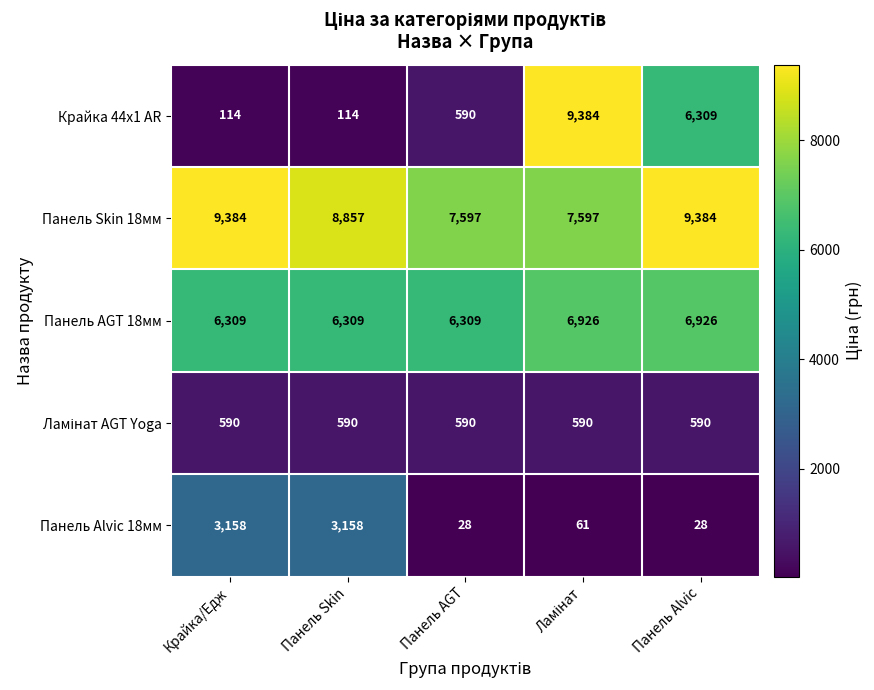

What is the sum of all Панель AGT 18мм values?

32779